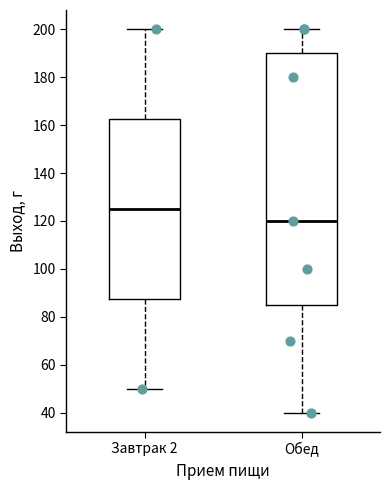

Comparing the boxes themselves (not the whiskers), which one is the tallest?

Обед